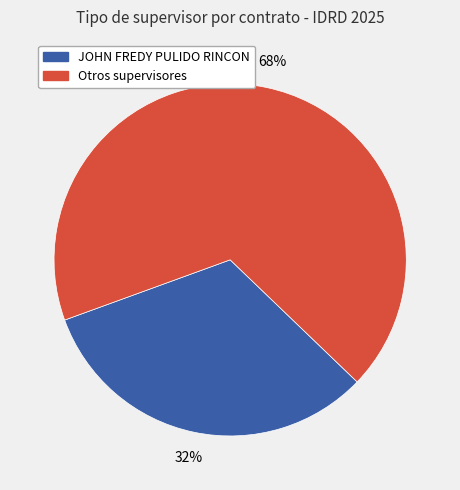

To the nearest percent, what is the average slice percentage?

50%